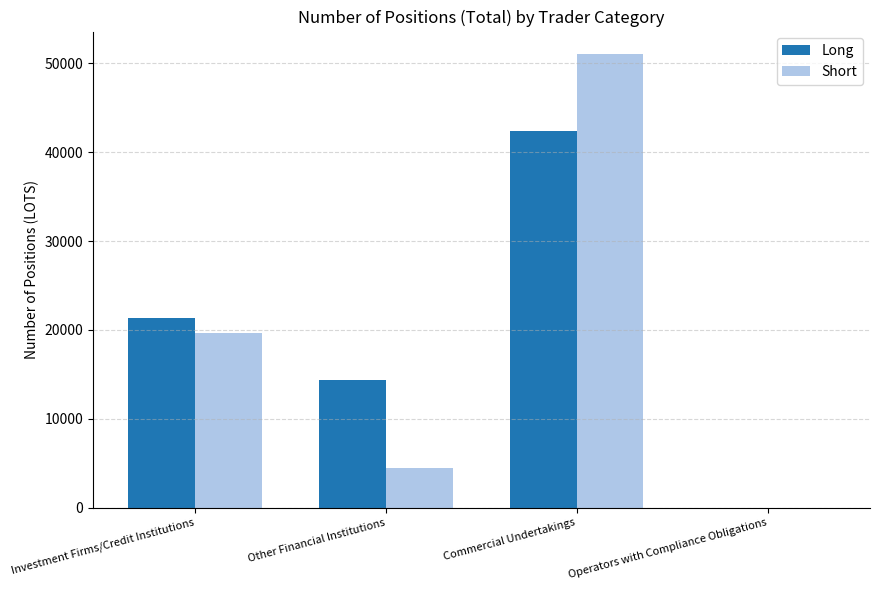

Is it true that Short equals 1418.2 at Other Financial Institutions?

False